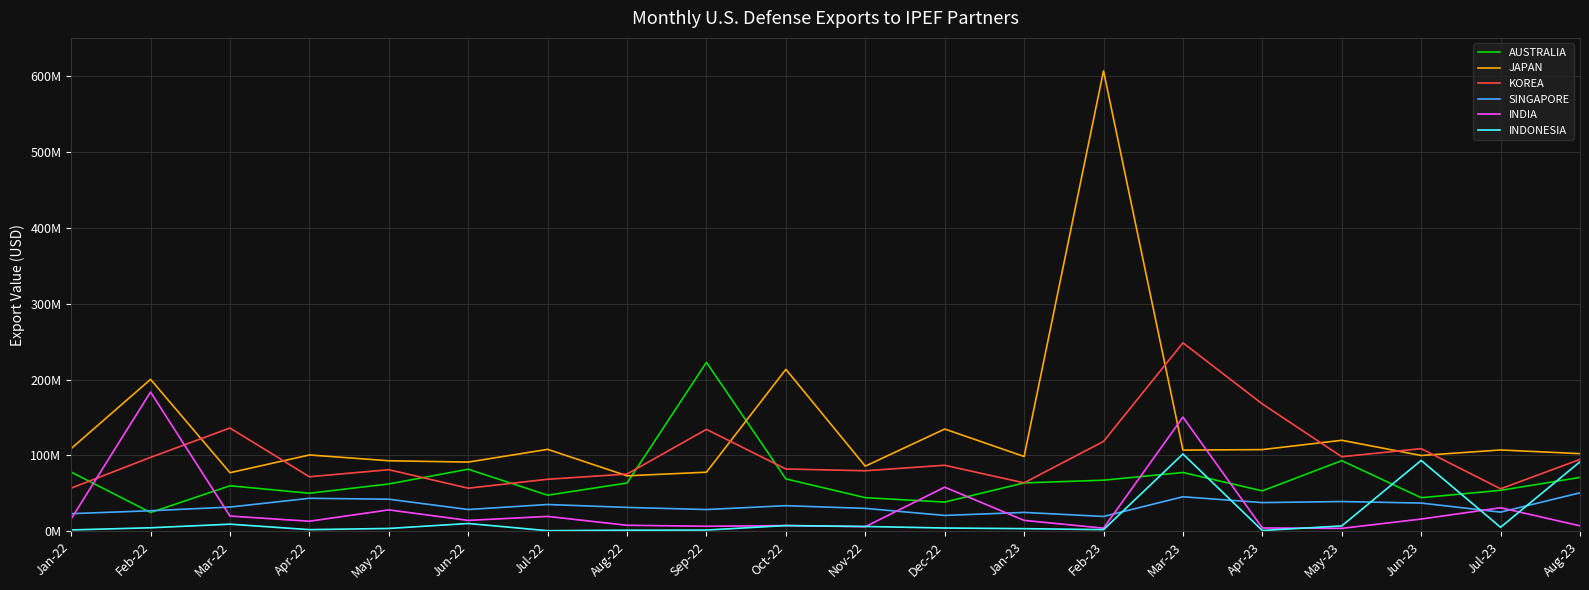

What is the total value across all series at May-22?

311330043